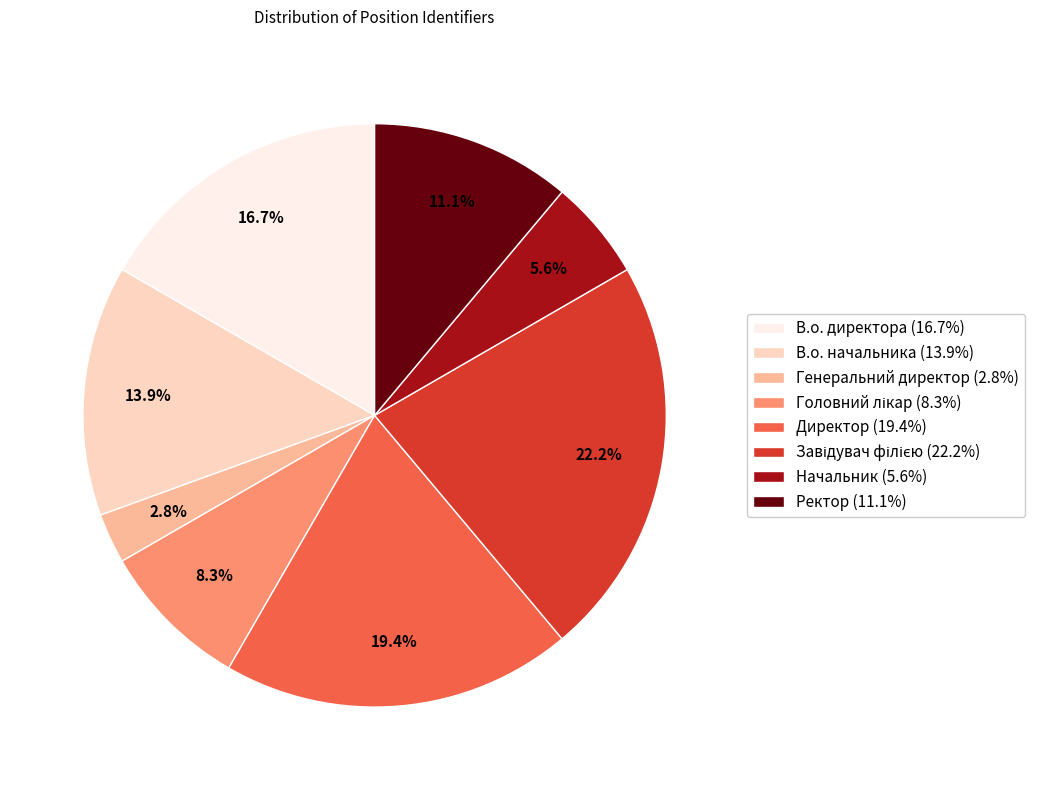

Between Директор and Начальник, which is larger?

Директор